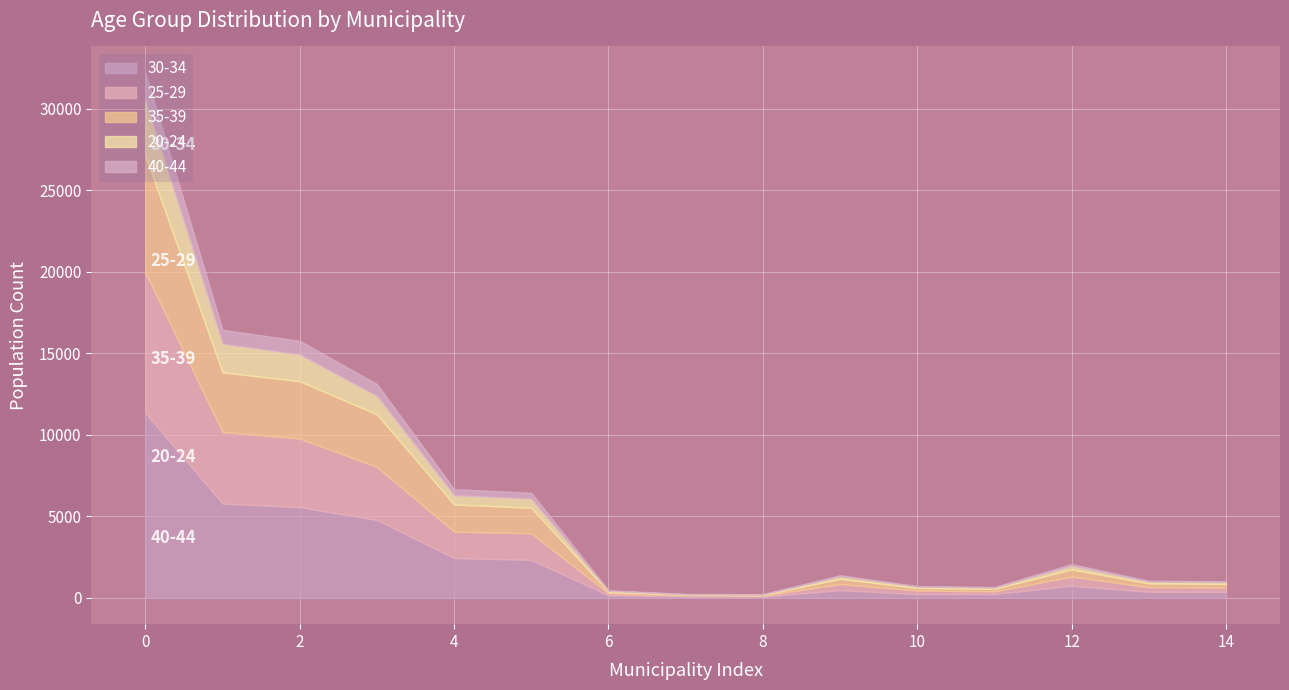

What are all the series names shown in the legend?

30-34, 25-29, 35-39, 20-24, 40-44